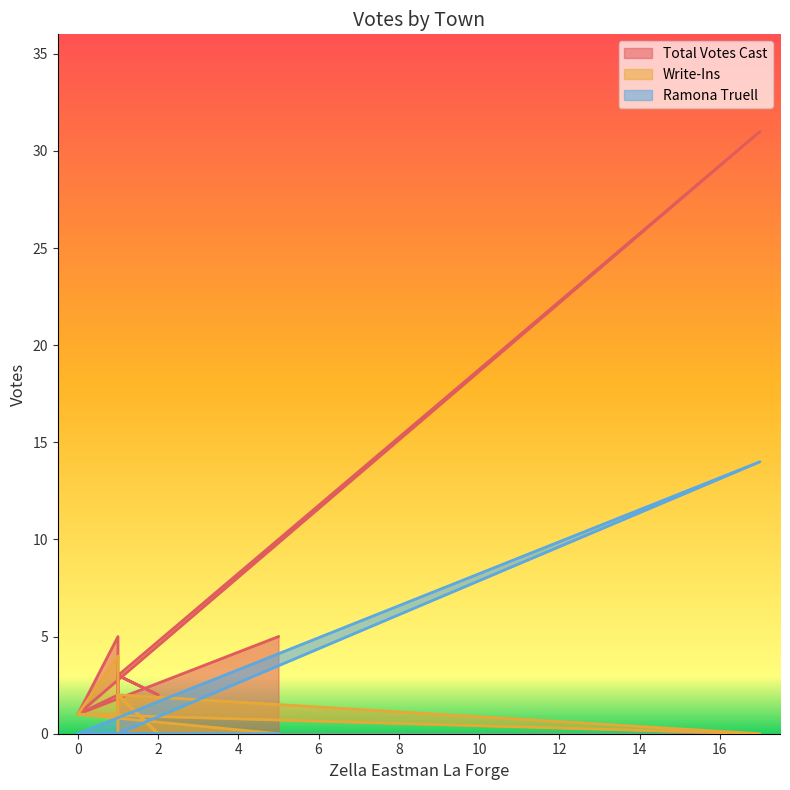

True or false: Ramona Truell and Total Votes Cast cross at least once.

False